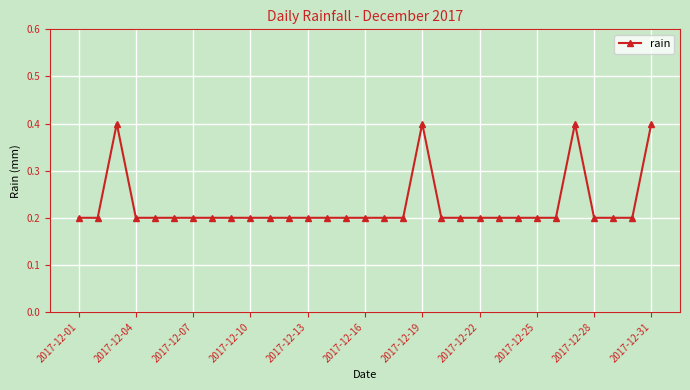

What is the value of the 7th point from the left?

0.2